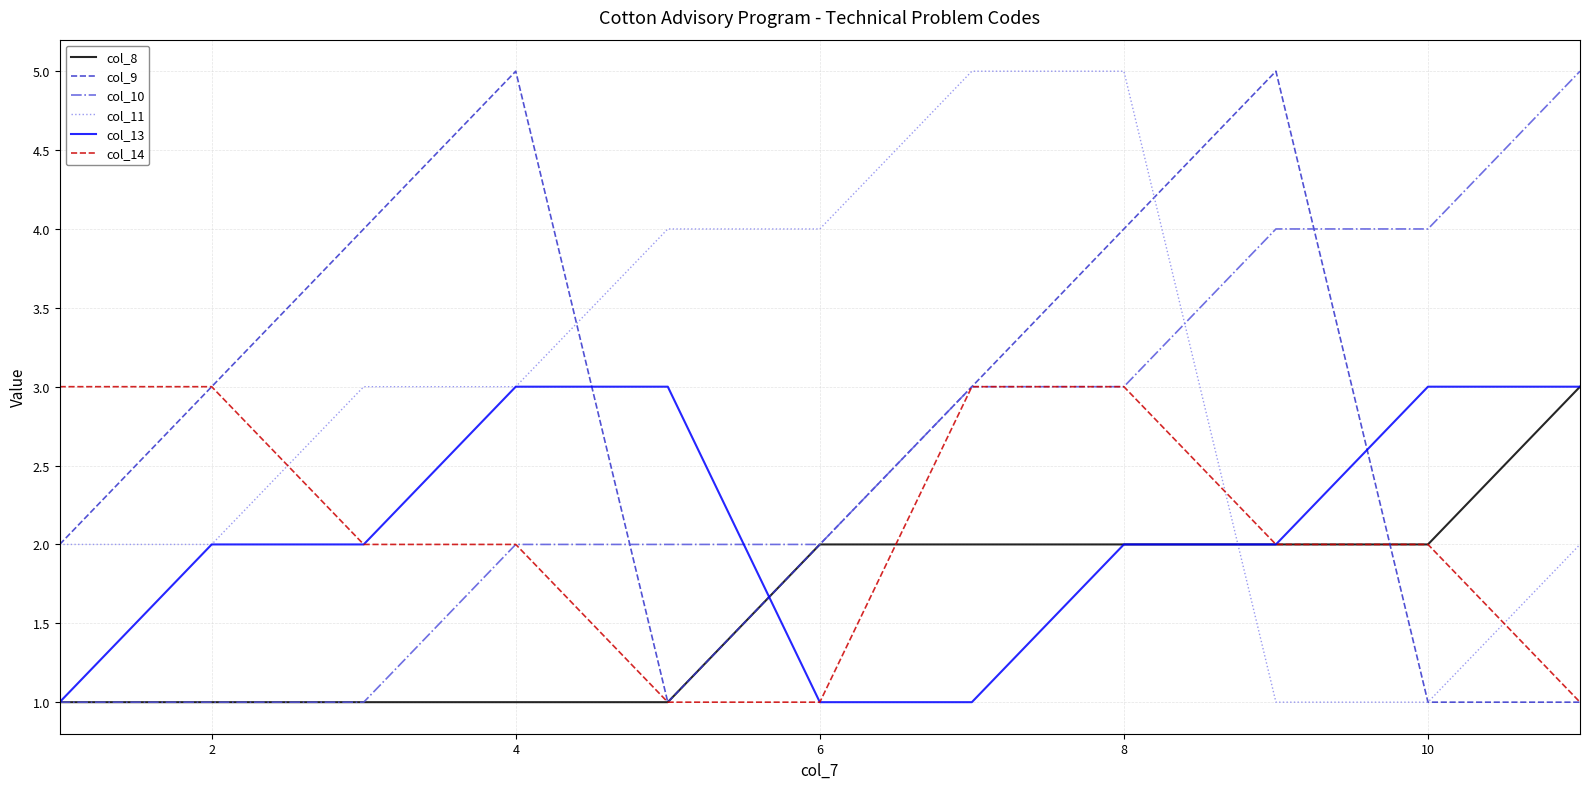

Which series has the largest total across all categories?

col_11